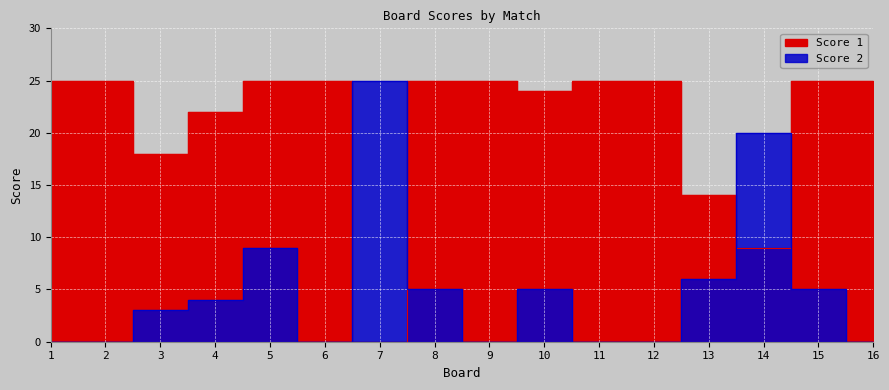

Between 9 and 10, which series saw the biggest shift?

Score 2